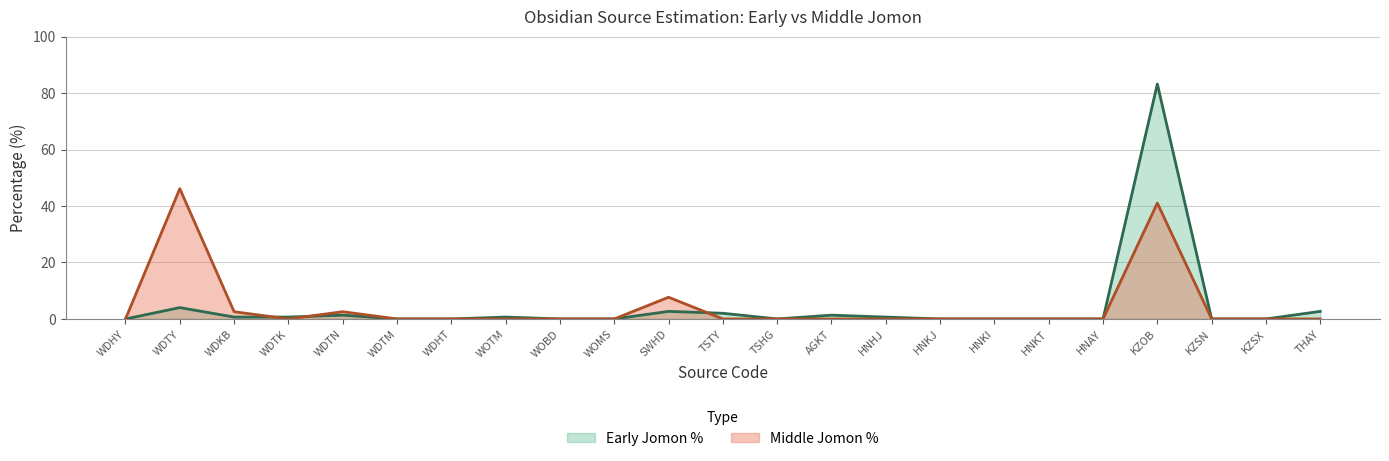

Reading left to right, list all the values displayed in this chart.

Early Jomon Count: 0.0	4.0	0.7	0.7	1.3	0.0	0.0	0.7	0.0	0.0	2.7	2.0	0.0	1.3	0.7	0.0	0.0	0.0	0.0	83.2	0.0	0.0	2.7
Middle Jomon Count: 0.0	46.2	2.6	0.0	2.6	0.0	0.0	0.0	0.0	0.0	7.7	0.0	0.0	0.0	0.0	0.0	0.0	0.0	0.0	41.0	0.0	0.0	0.0